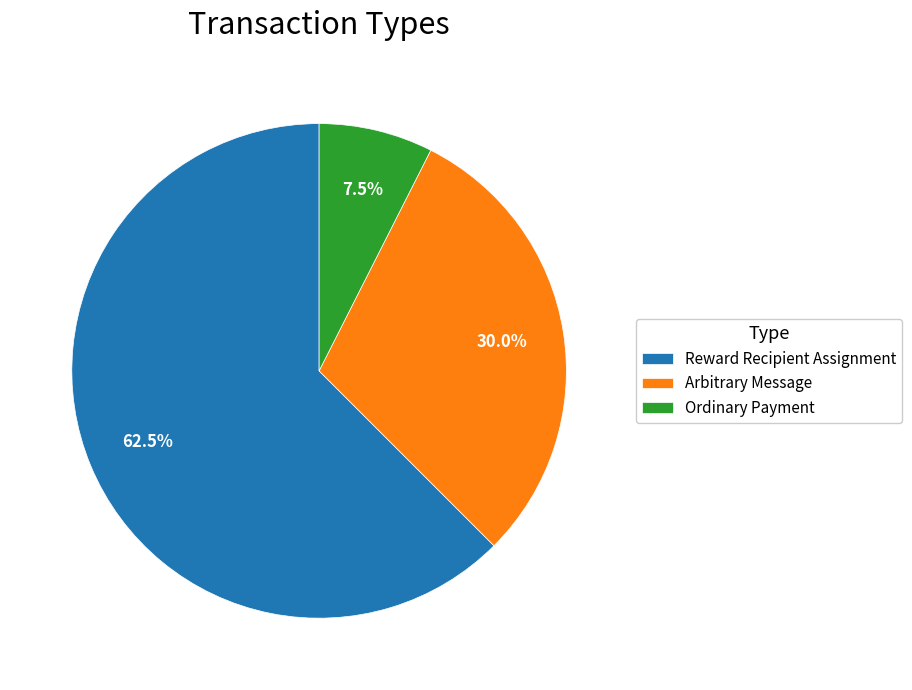

How many slices are in this pie chart?

3